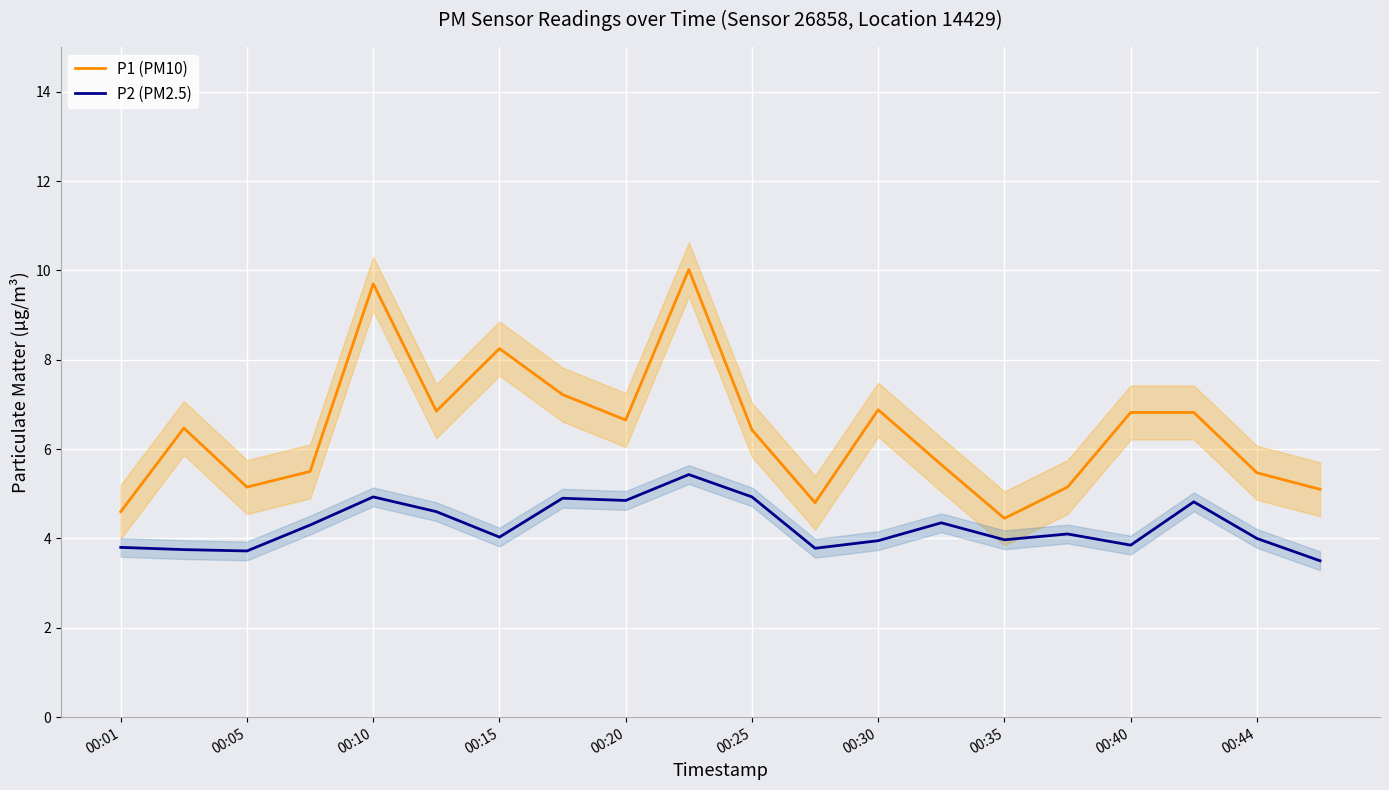

True or false: P2 (PM2.5) and P1 (PM10) intersect in this chart.

False